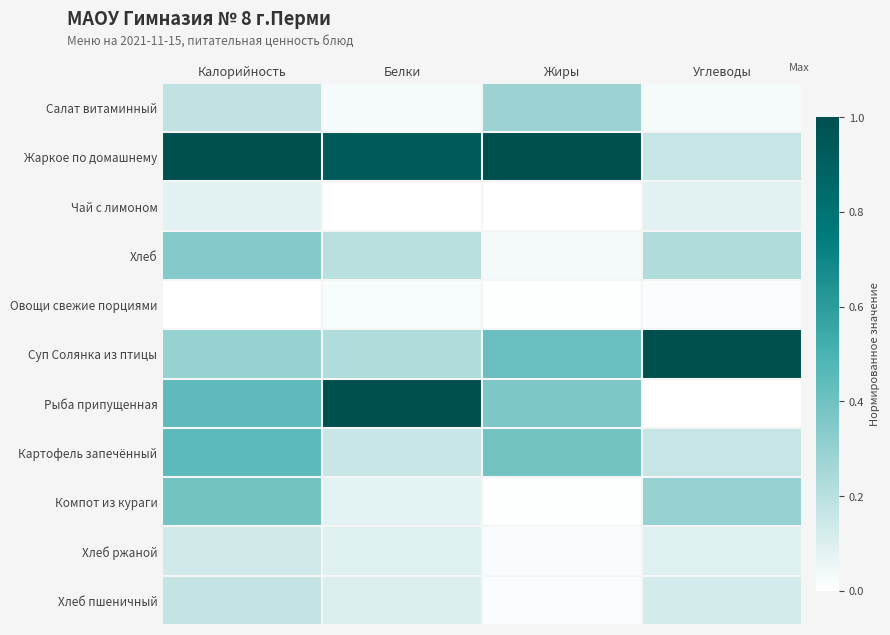

Which has a higher value, Углеводы or Калорийность?

Калорийность